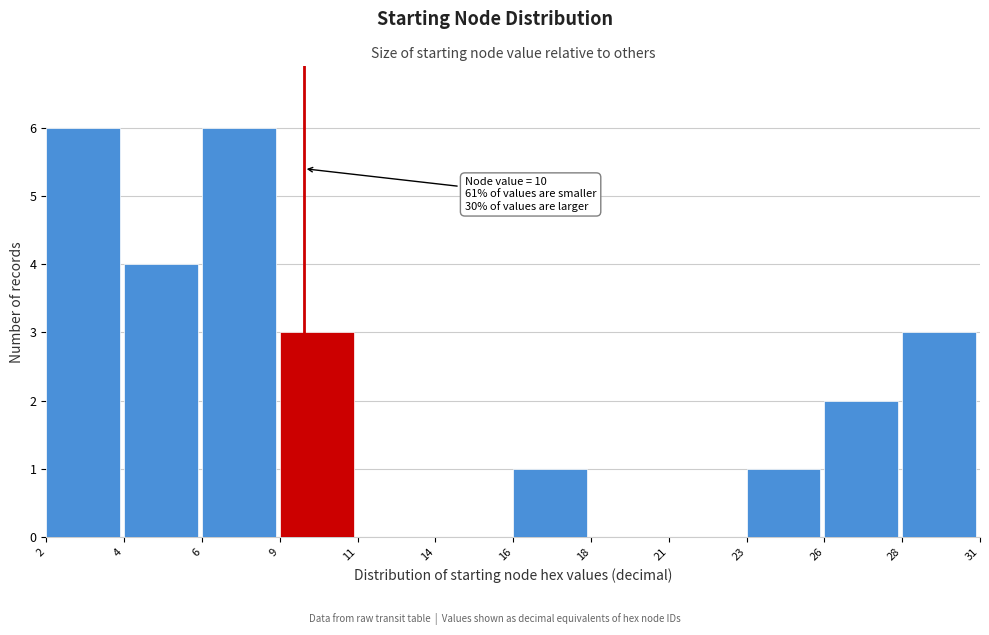

Reading left to right, what are all the values shown in this chart?

2=6	4=4	6=6	9=3	11=0	14=0	16=1	18=0	21=0	23=1	26=2	28=3